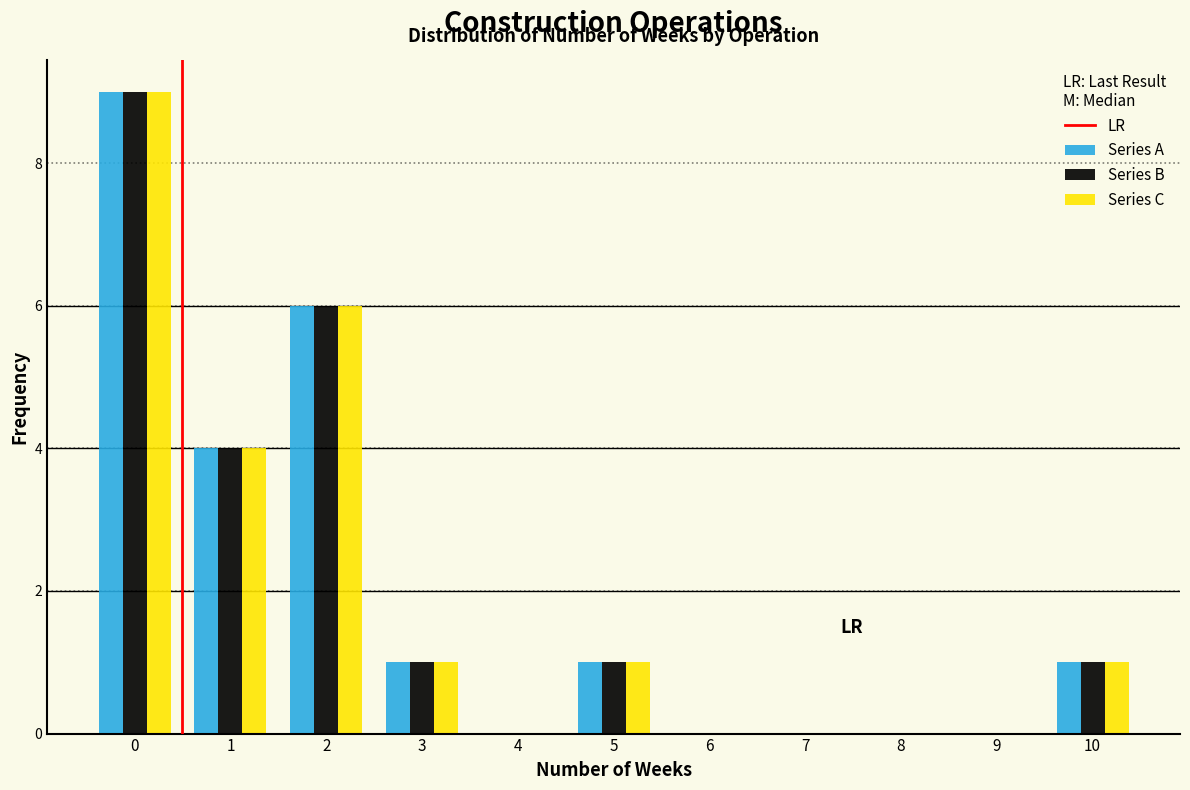

Reading left to right, list every range on the x-axis with the height of the bar of each series over it. The values are not printed on the chart, so give them approximately, as read against the axis.

-0.5 to 0.5: Series A=9	Series B=9	Series C=9
0.5 to 1.5: Series A=4	Series B=4	Series C=4
1.5 to 2.5: Series A=6	Series B=6	Series C=6
2.5 to 3.5: Series A=1	Series B=1	Series C=1
3.5 to 4.5: Series A=0	Series B=0	Series C=0
4.5 to 5.5: Series A=1	Series B=1	Series C=1
5.5 to 6.5: Series A=0	Series B=0	Series C=0
6.5 to 7.5: Series A=0	Series B=0	Series C=0
7.5 to 8.5: Series A=0	Series B=0	Series C=0
8.5 to 9.5: Series A=0	Series B=0	Series C=0
9.5 to 10.5: Series A=1	Series B=1	Series C=1